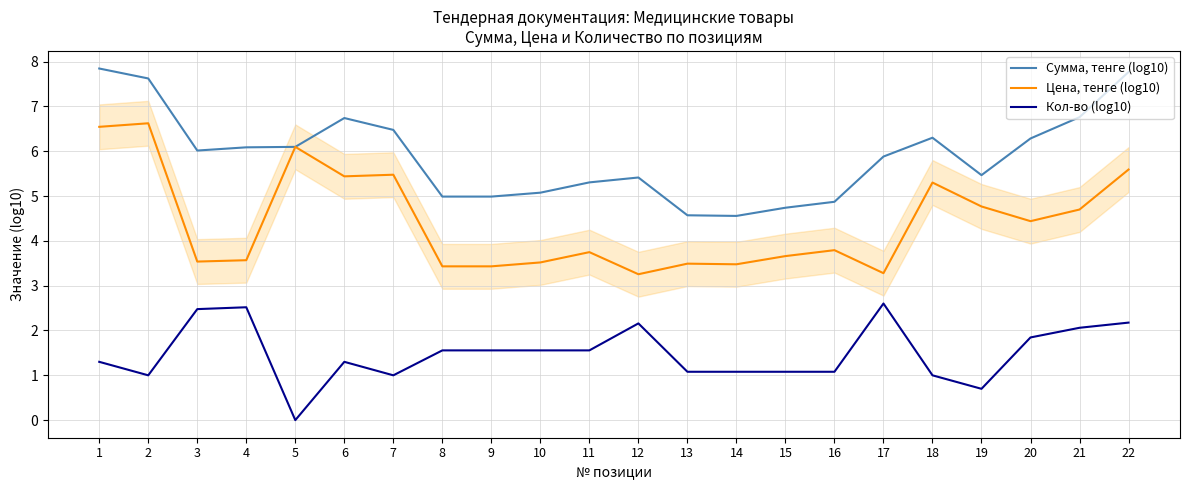

At 8, list the series in order from smallest to largest.

Кол-во (log10), Цена, тенге (log10), Сумма, тенге (log10)